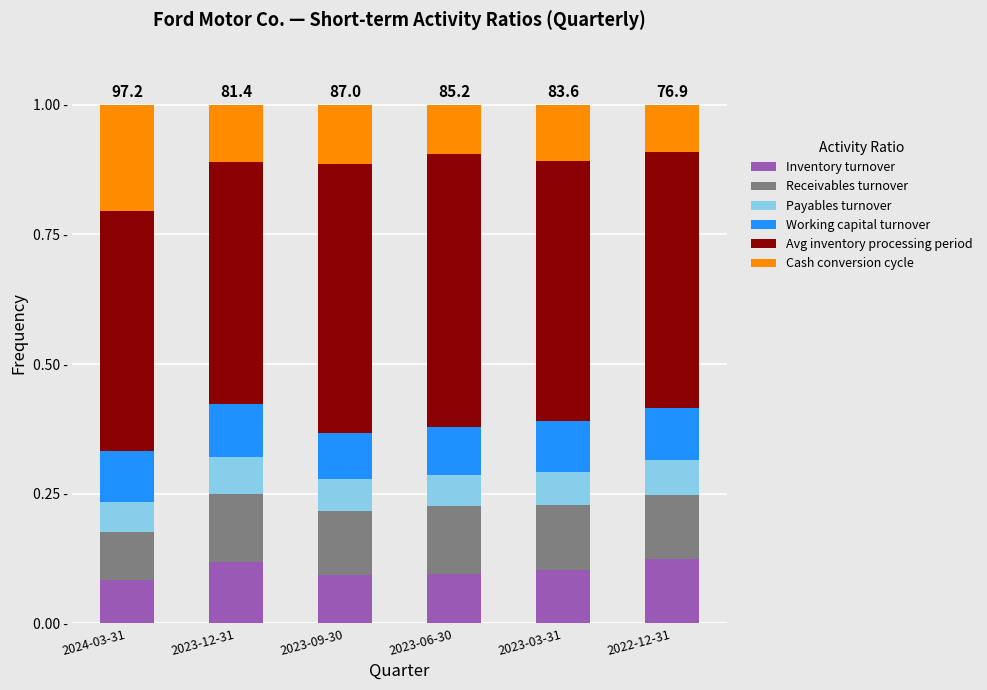

Which series has the largest range (max minus min)?

Cash conversion cycle